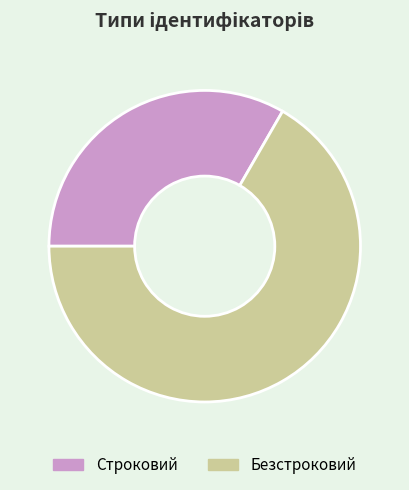

Is the sum of Безстроковий and Строковий greater than half?

Yes